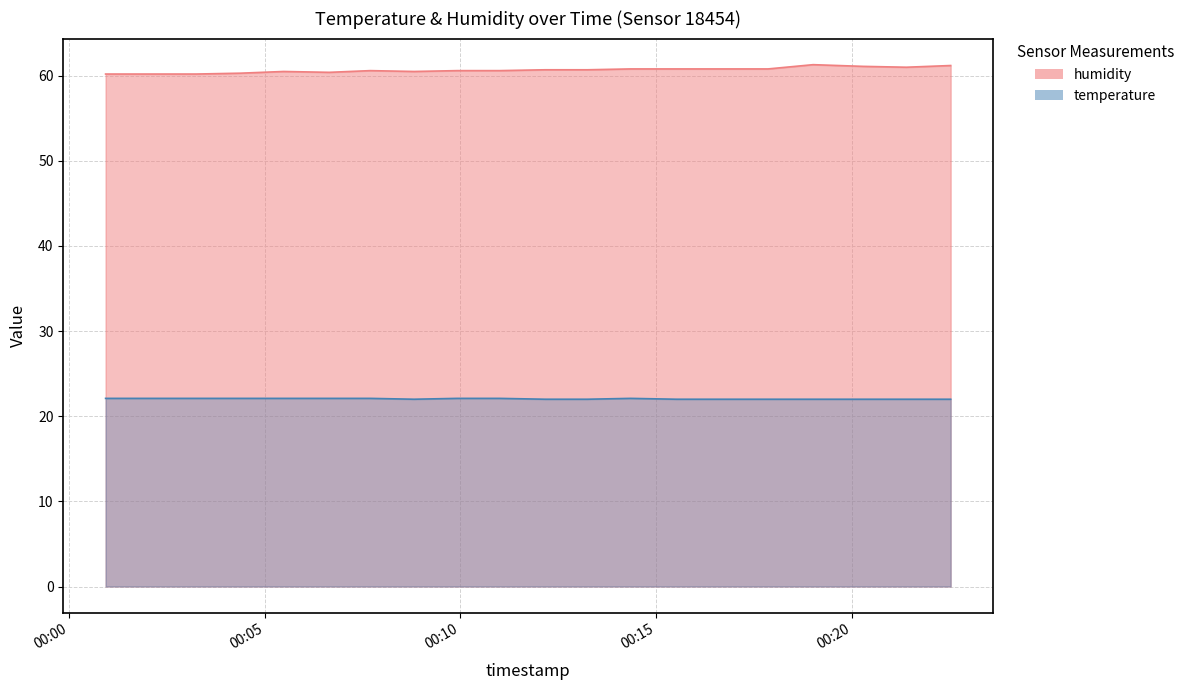

Where is humidity nearest to the value 60?

2023-07-08T00:00:56